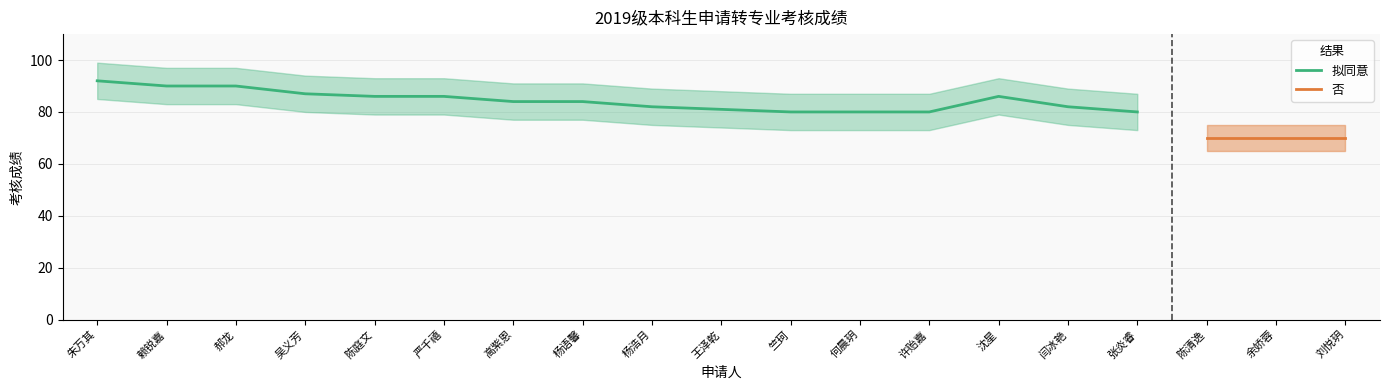

The 拟同意 series shows 118 at 许贻嘉. True or false?

False